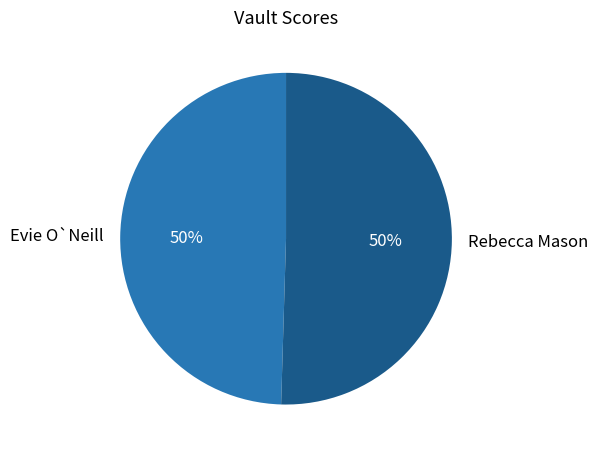

Approximately how many times larger is the value at Evie O`Neill compared to Rebecca Mason?

1.0